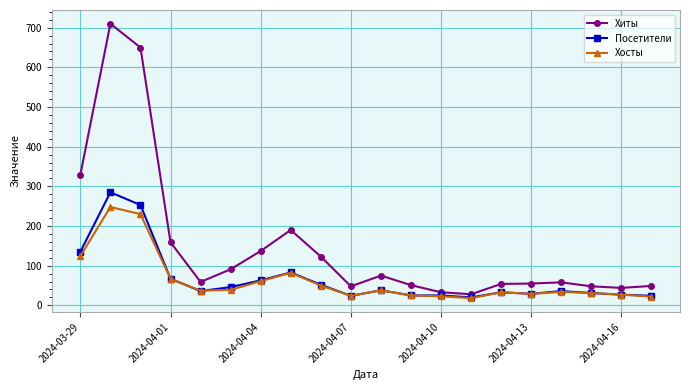

What is the difference between the second highest and minimum values in the Посетители series?

233